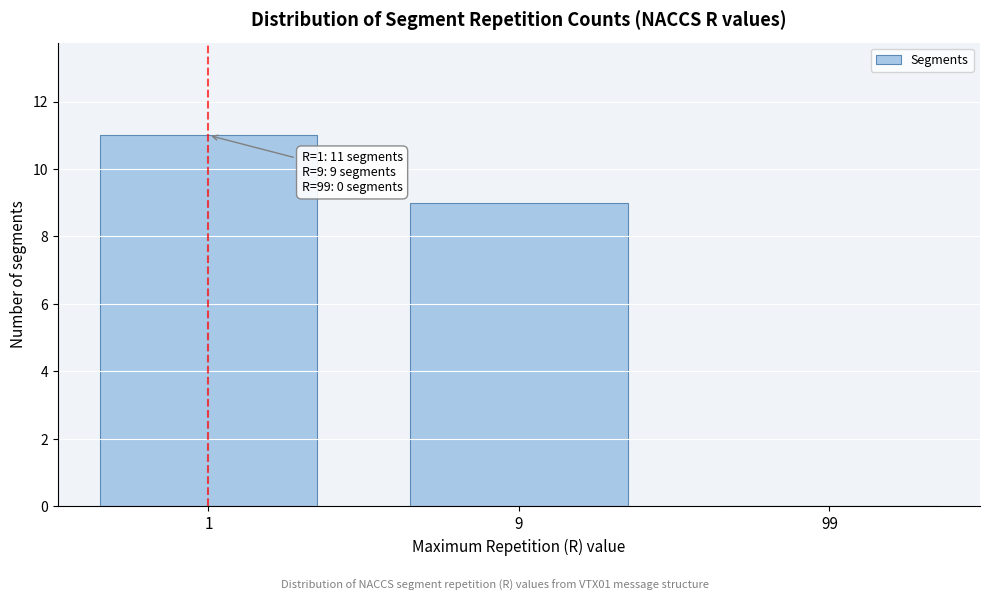

Reading left to right, list all the values displayed in this chart.

1=11	9=9	99=0